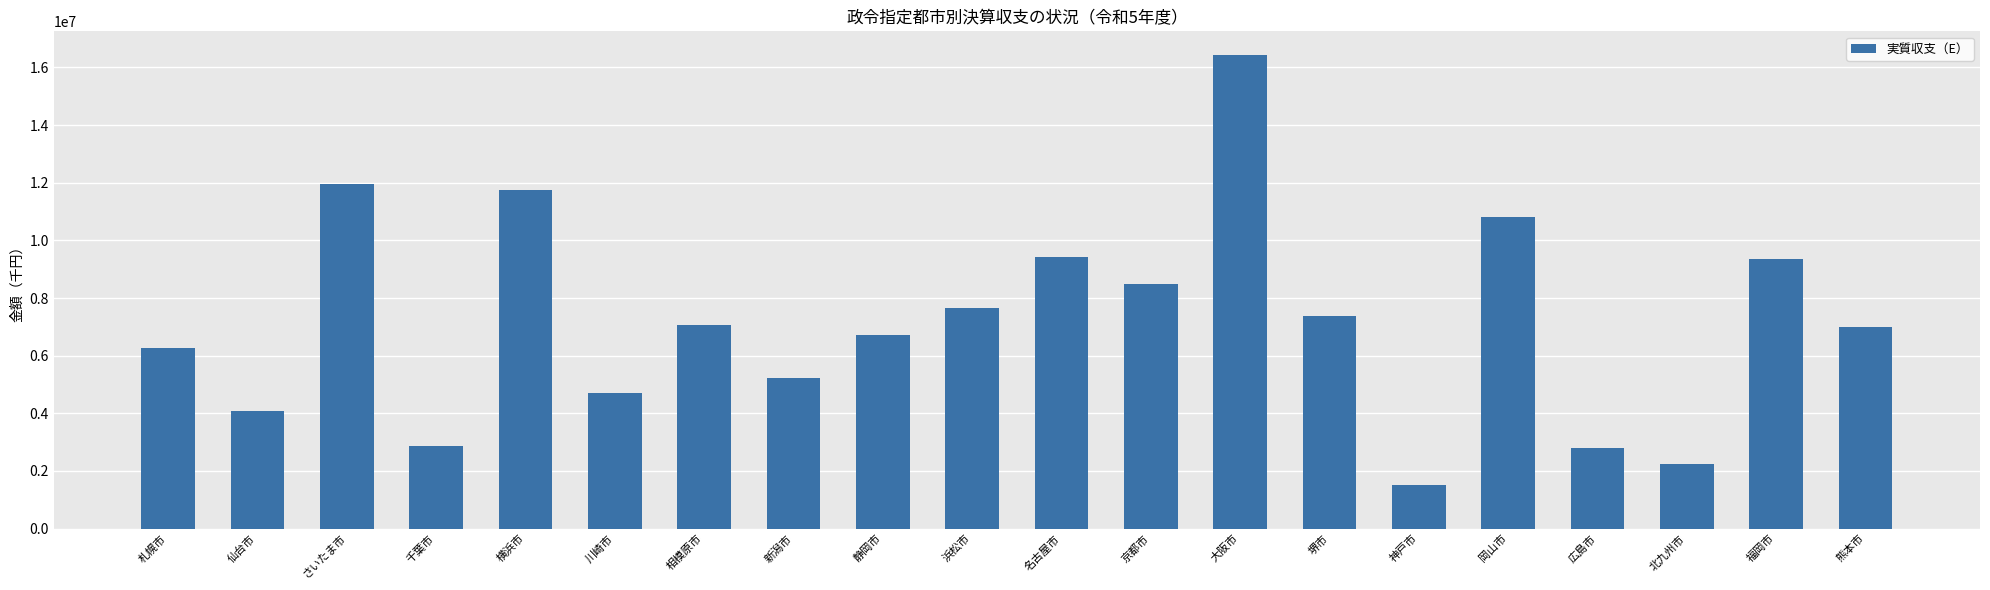

What is the minimum value shown in the chart?

1514422